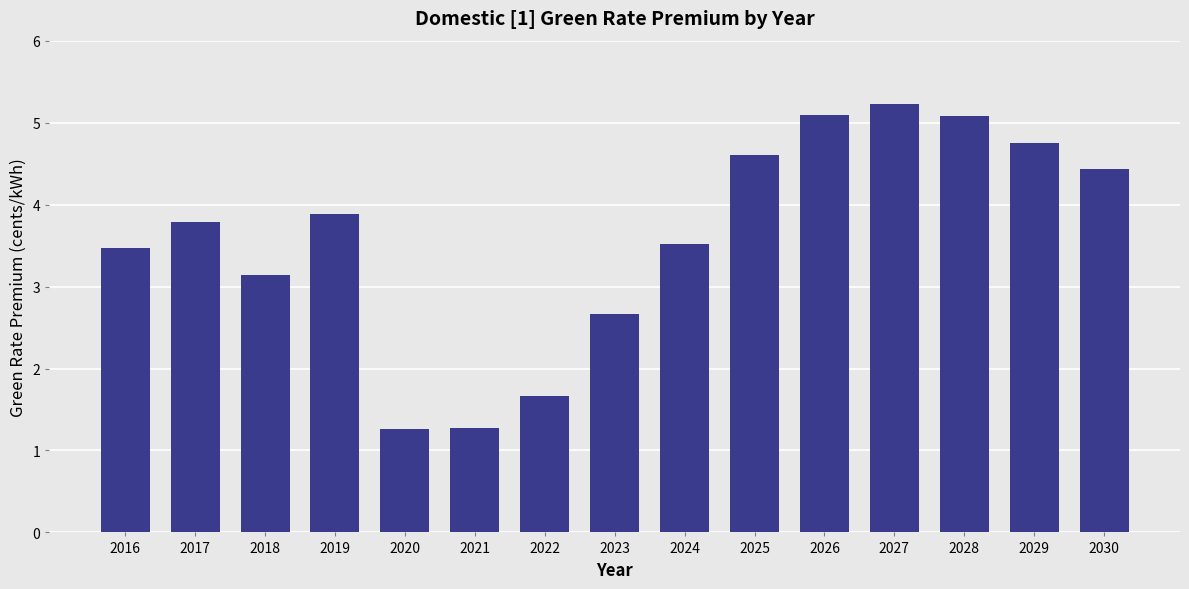

What is the sum of the values at 2020 and 2024?

4.8